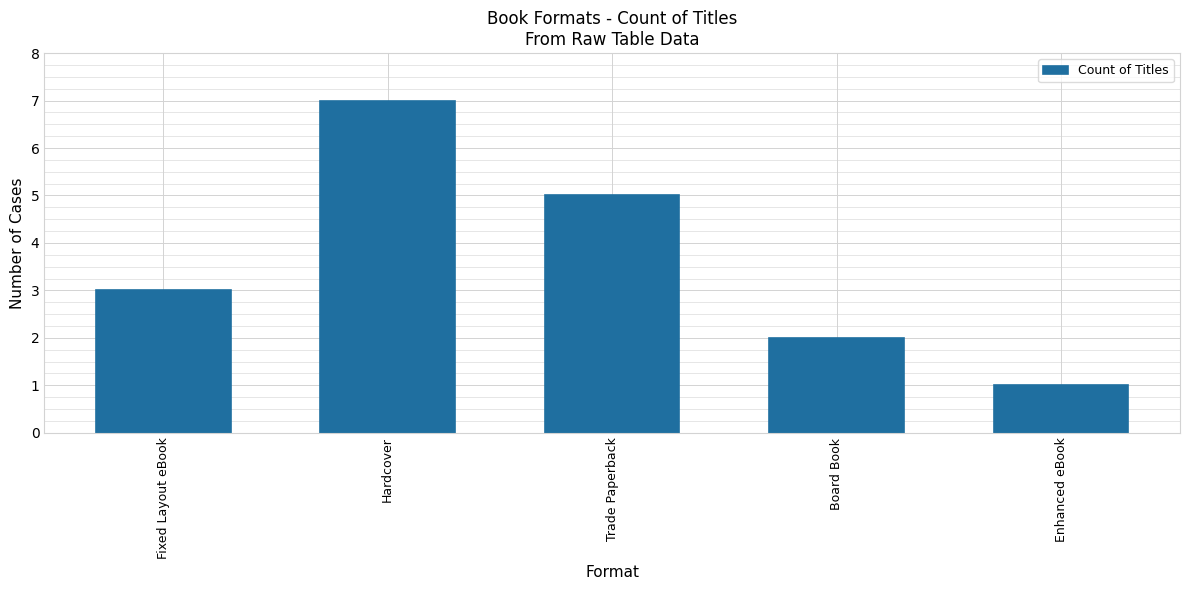

The value at Fixed Layout eBook is 1. True or false?

False